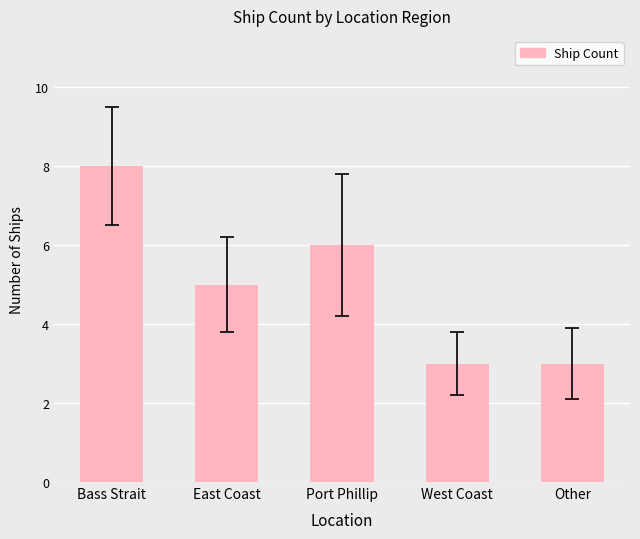

What is the maximum value shown in the chart?

8